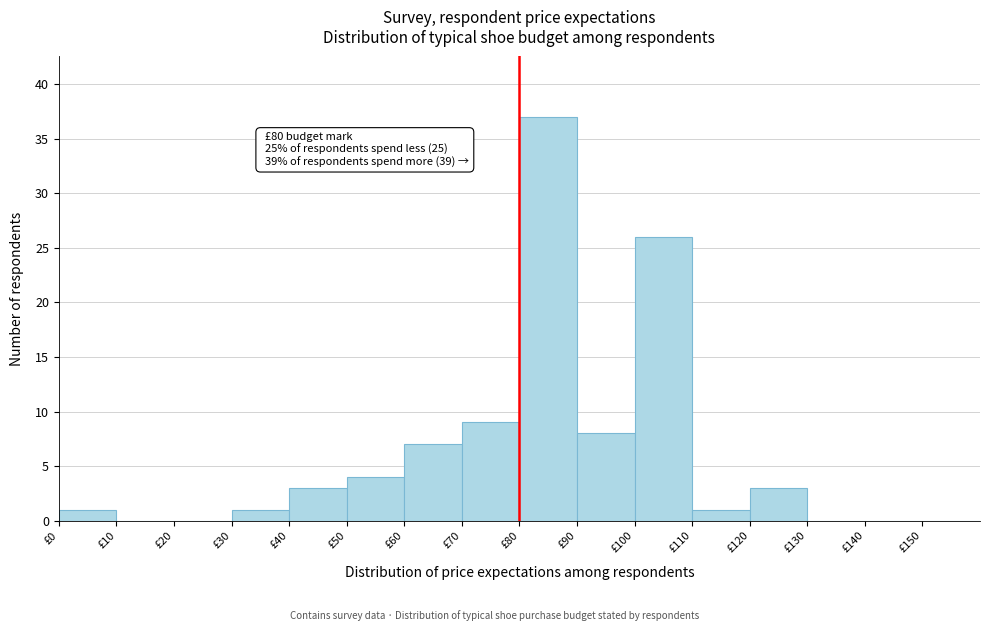

Which range on the x-axis has the tallest bar?

80 to 90